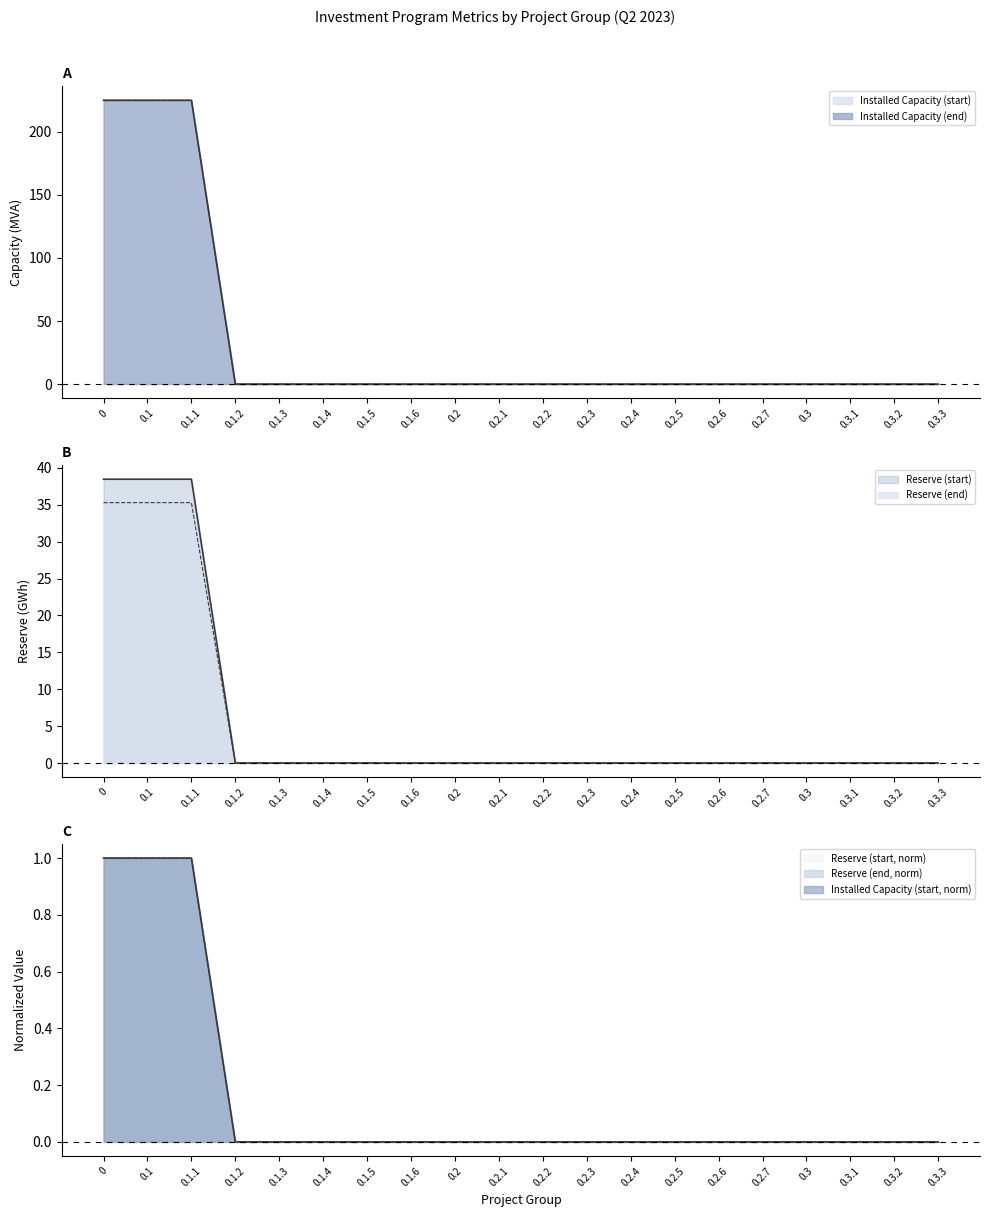

What is the label of the 12th point from the right?

0.2